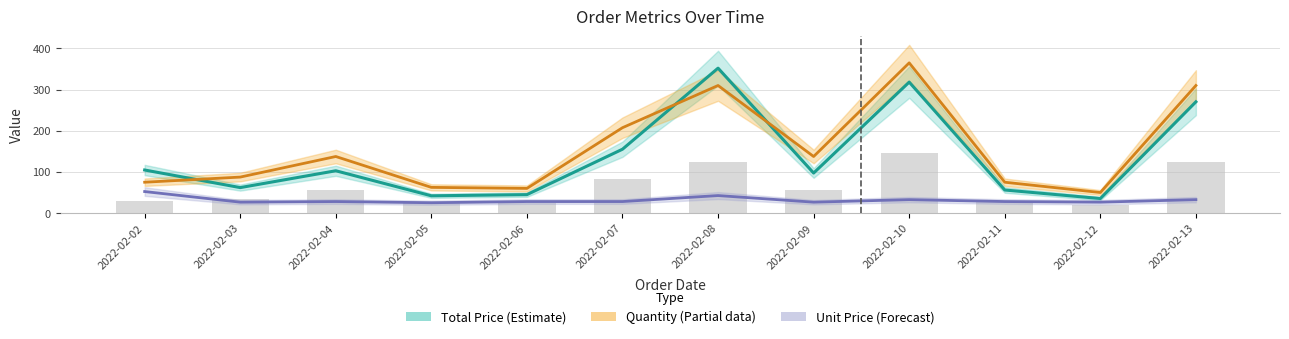

At which label does Quantity (Partial) first exceed 137?

2022-02-04